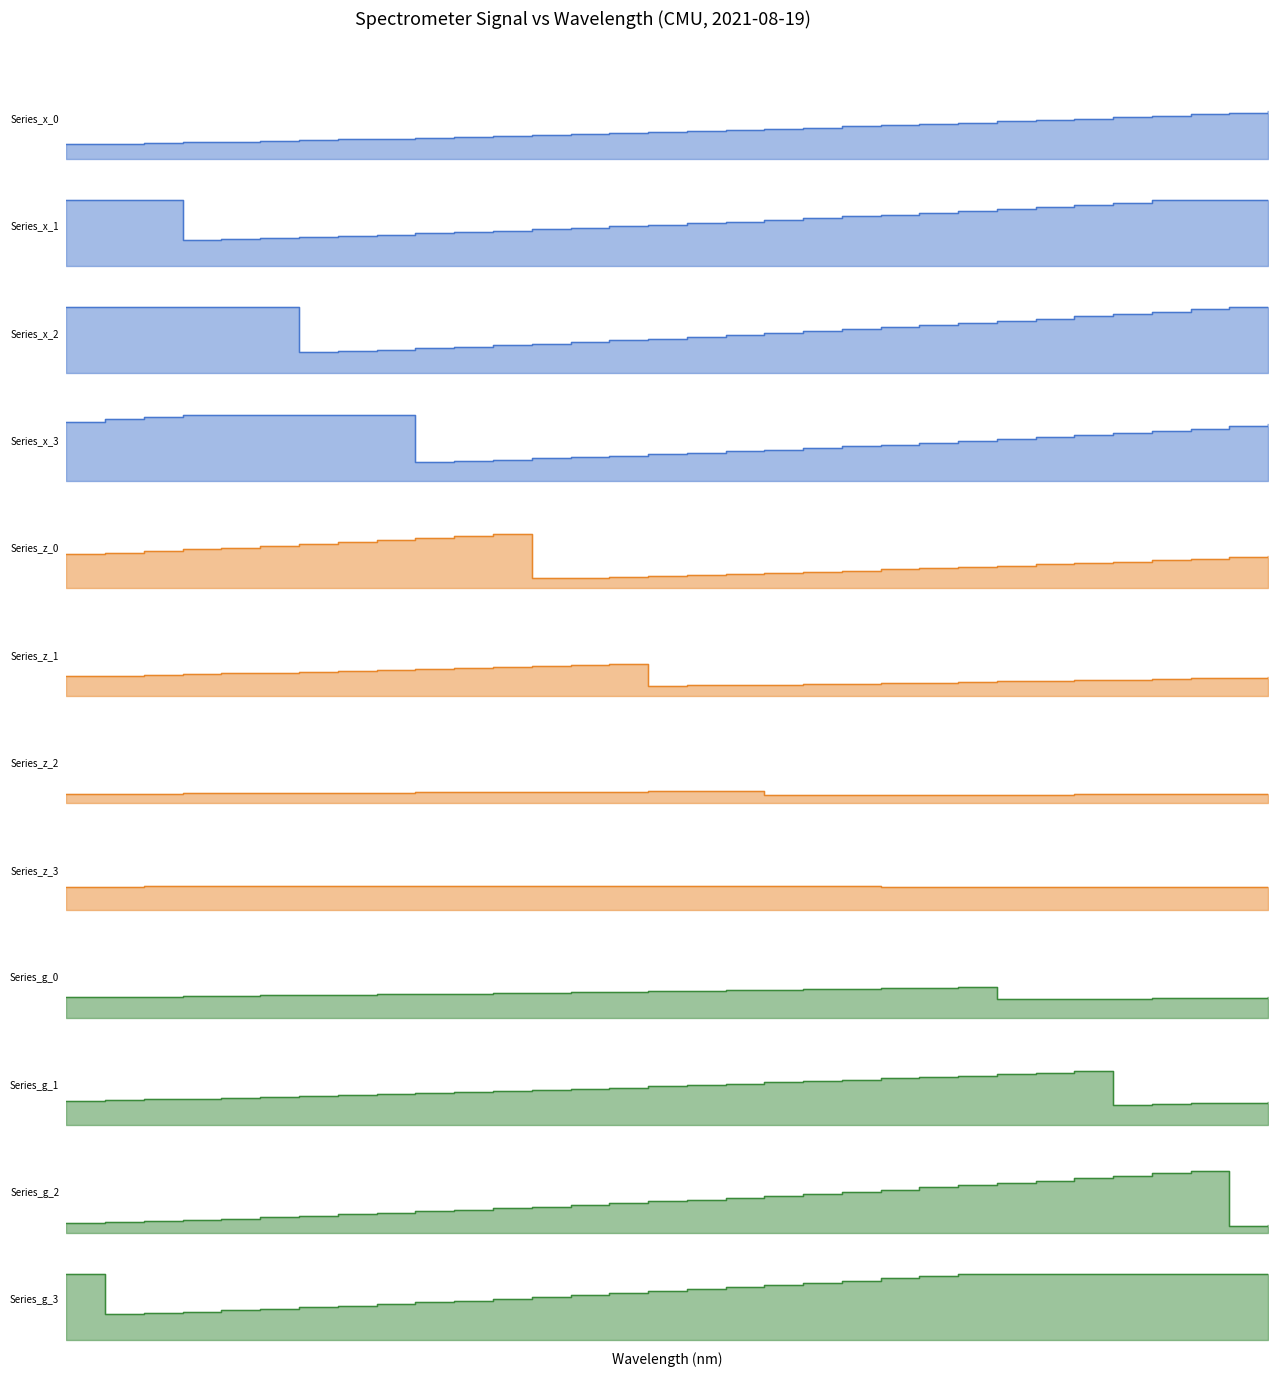

Reading left to right, what are all the values shown in this chart?

0.2	0.2	0.2	0.2	0.3	0.3	0.3	0.3	0.3	0.3	0.3	0.3	0.4	0.4	0.4	0.4	0.4	0.4	0.5	0.5	0.5	0.5	0.5	0.5	0.6	0.6	0.6	0.6	0.6	0.7	0.7	0.7